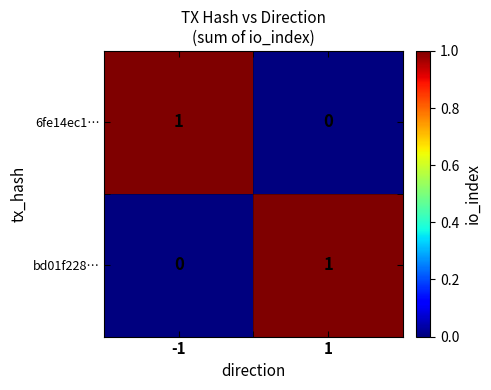

Rank the series at -1 from lowest to highest value.

bd01f228…, 6fe14ec1…